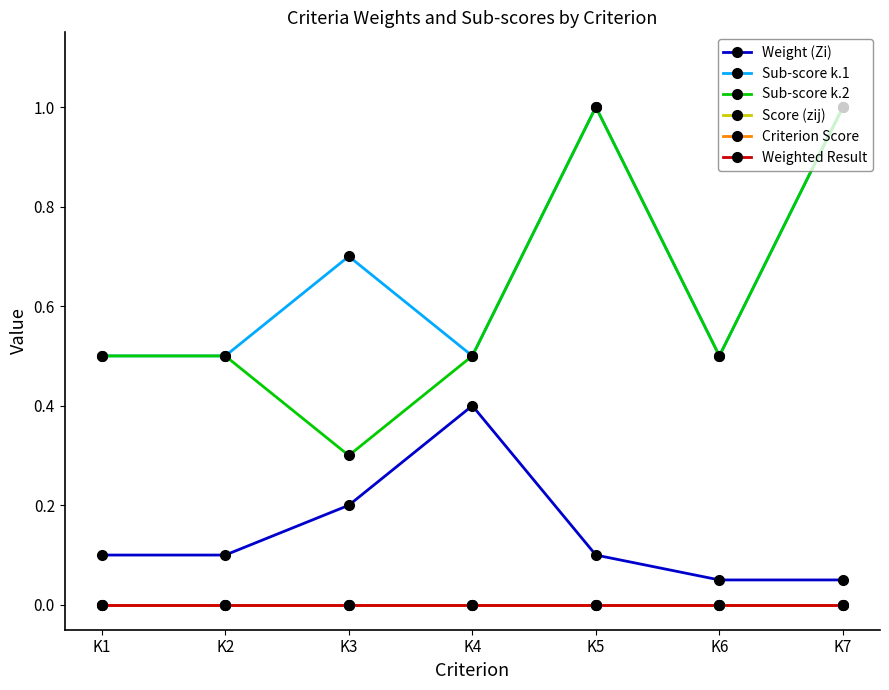

Is this an area chart (filled region under the line)?

No